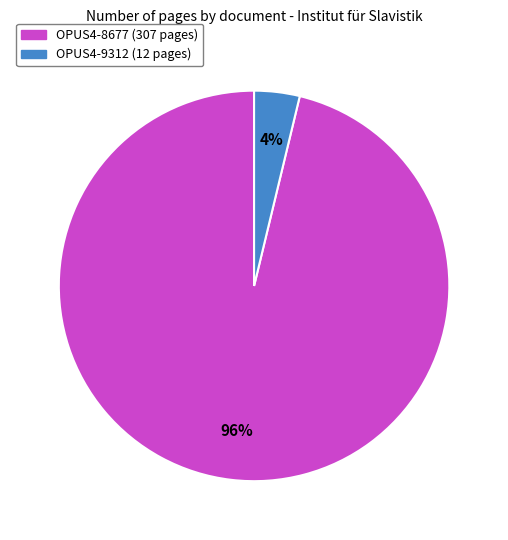

Does any single category account for the majority?

Yes